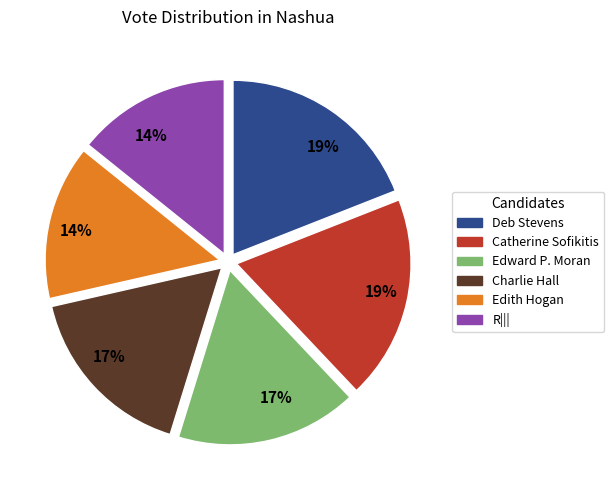

To the nearest percent, what is the combined percentage of R||| and Edward P. Moran?

31%